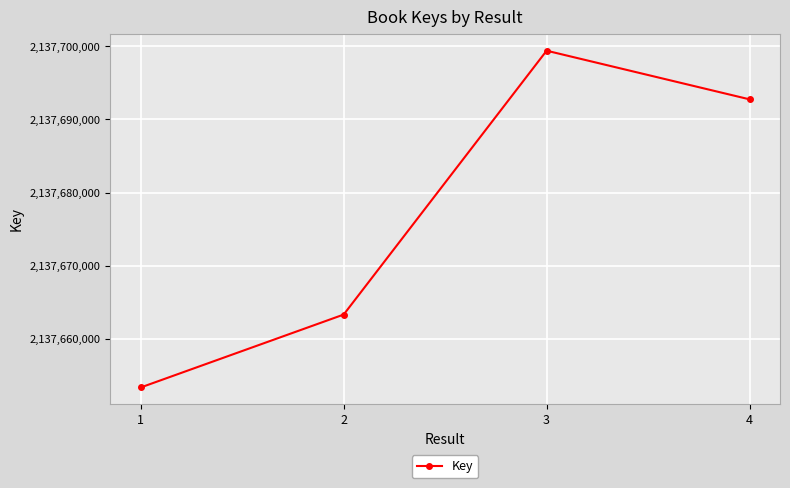

What is the value of the 2nd point from the left?

2137663311